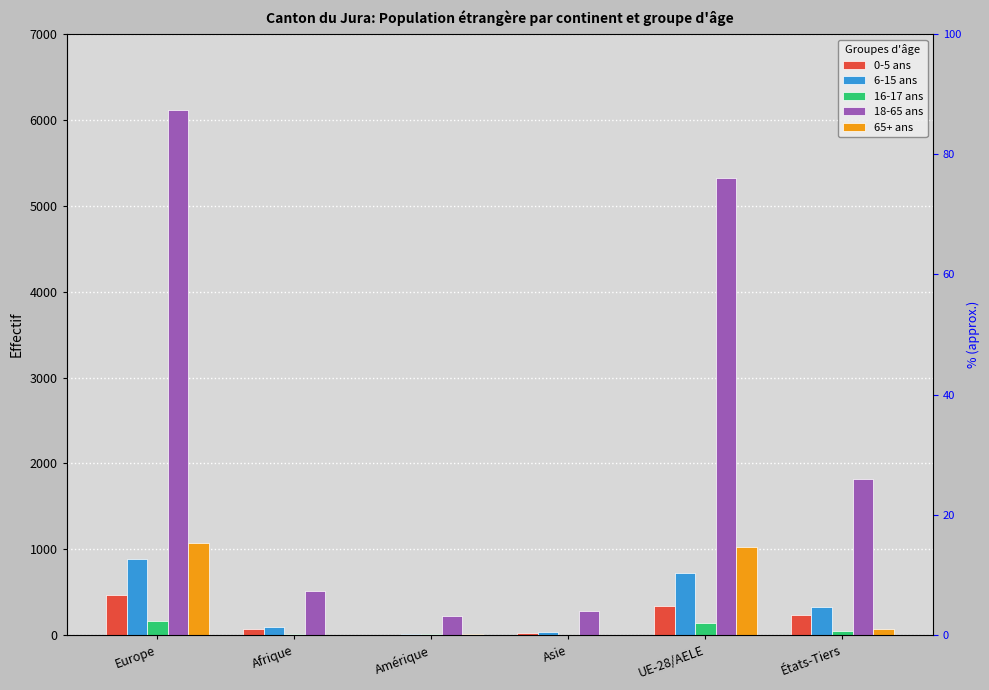

Reading left to right, extract all data points from this chart.

0-5 ans: Europe=472	Afrique=71	Amérique=5	Asie=23	UE-28/AELE=342	États-Tiers=232
6-15 ans: Europe=887	Afrique=98	Amérique=16	Asie=43	UE-28/AELE=723	États-Tiers=326
16-17 ans: Europe=162	Afrique=15	Amérique=10	Asie=6	UE-28/AELE=142	États-Tiers=52
18-65 ans: Europe=6120	Afrique=518	Amérique=226	Asie=277	UE-28/AELE=5327	États-Tiers=1823
65+ ans: Europe=1077	Afrique=6	Amérique=11	Asie=8	UE-28/AELE=1030	États-Tiers=72